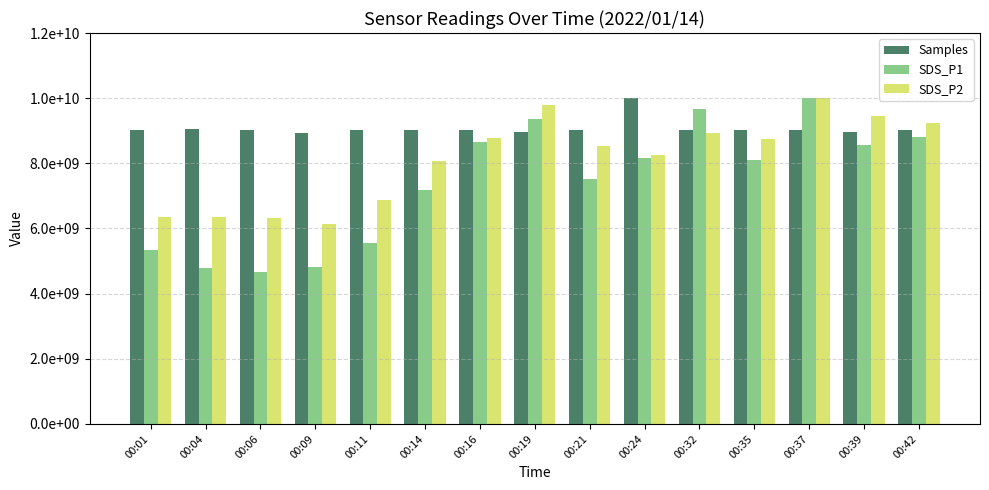

Is it true that SDS_P2 equals 6141538461.5 at 00:09?

True